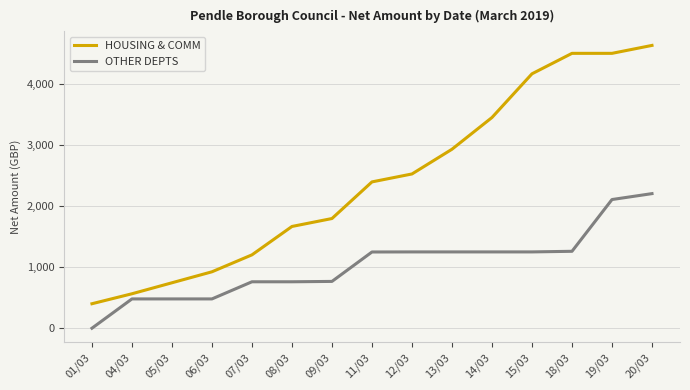

True or false: OTHER DEPTS and HOUSING & COMM cross at least once.

False